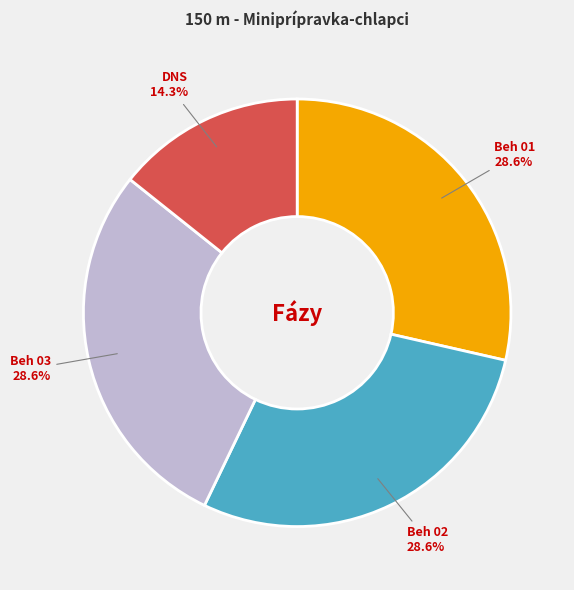

Which has a higher value, DNS or Beh 02?

Beh 02